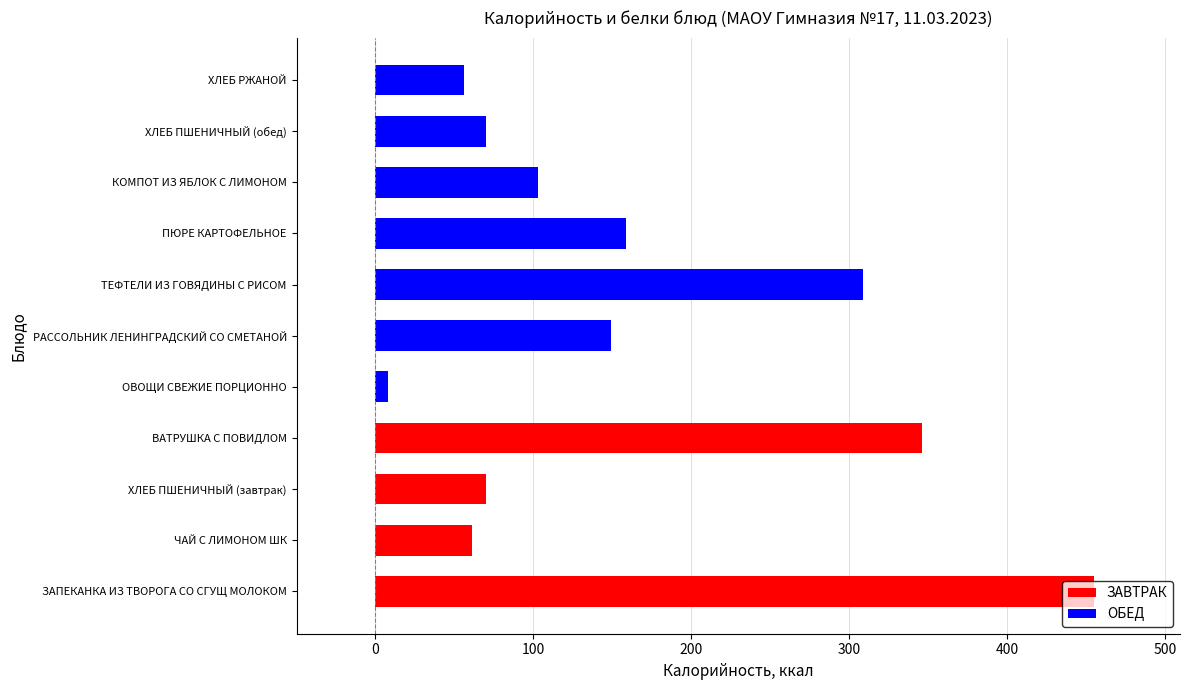

What value does the data have at ХЛЕБ РЖАНОЙ?

56